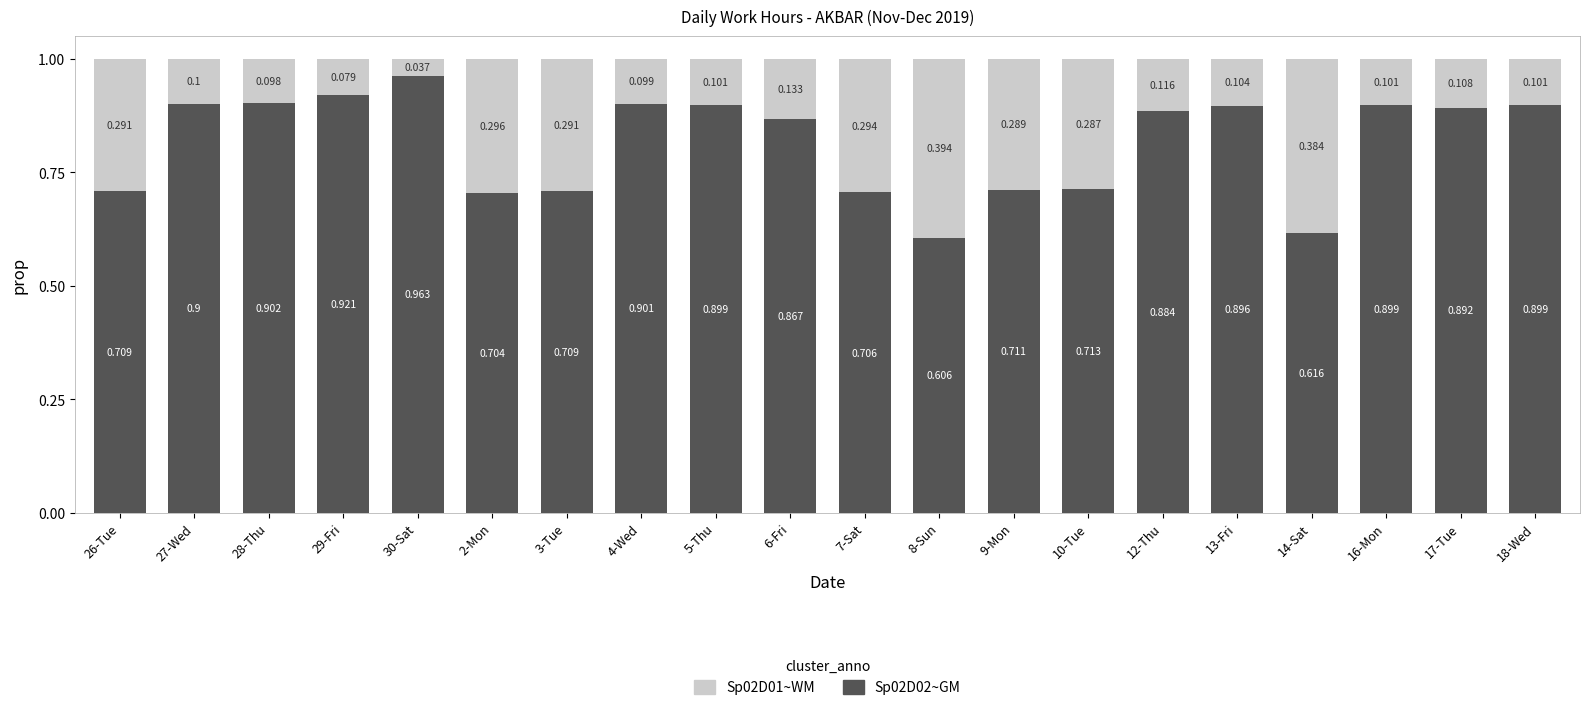

At which label is Sp02D02~GM closest to 0?

8-Sun